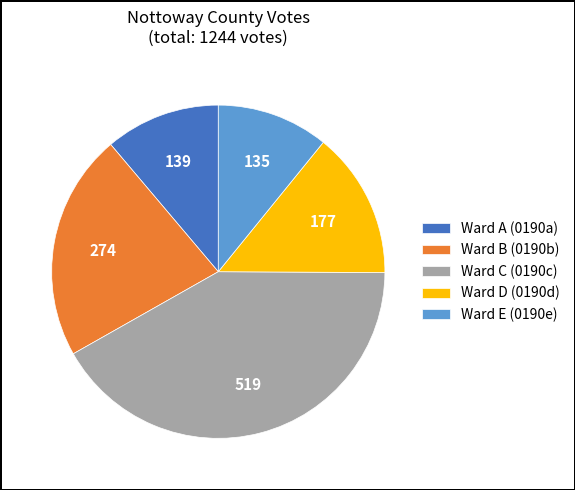

Is there a majority slice in this chart?

No